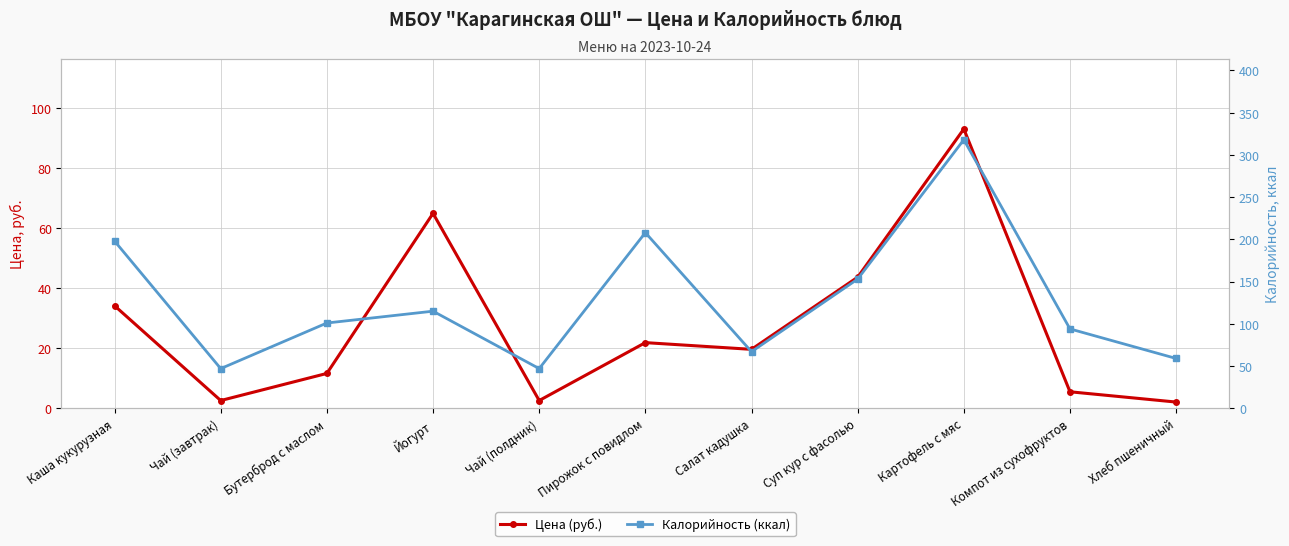

In Цена (руб.), how many points are higher than both neighbors (excluding endpoints)?

3